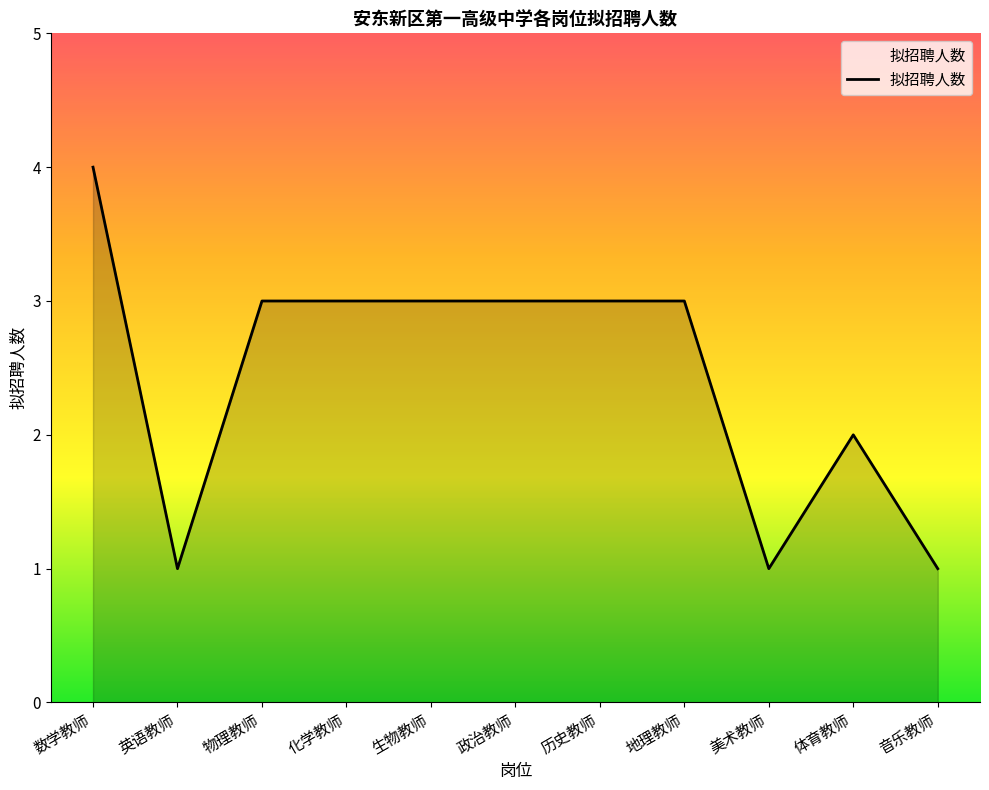

What is the approximate value at 化学教师?

3